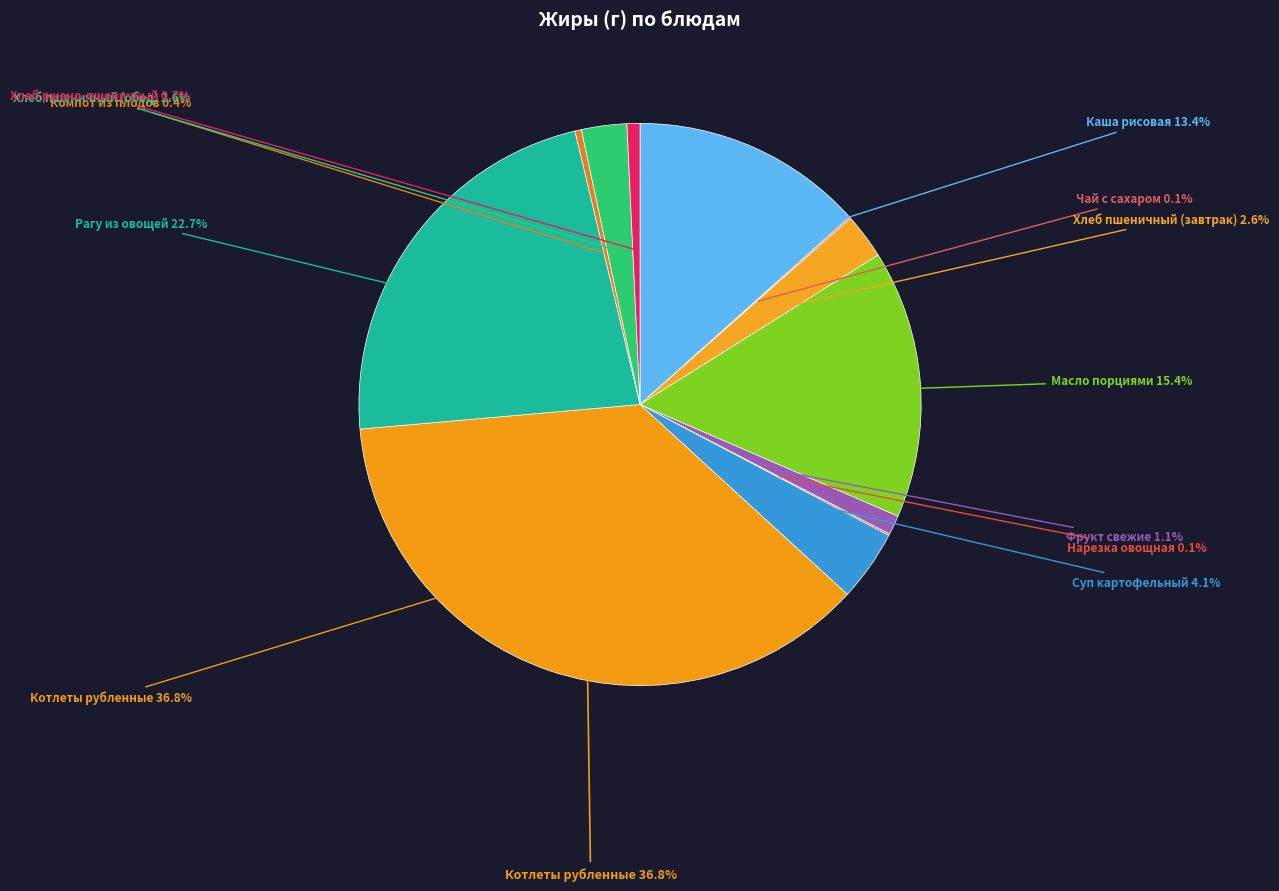

To the nearest percent, what is the combined percentage of Хлеб ржано-пшеничный and Хлеб пшеничный (завтрак)?

3%